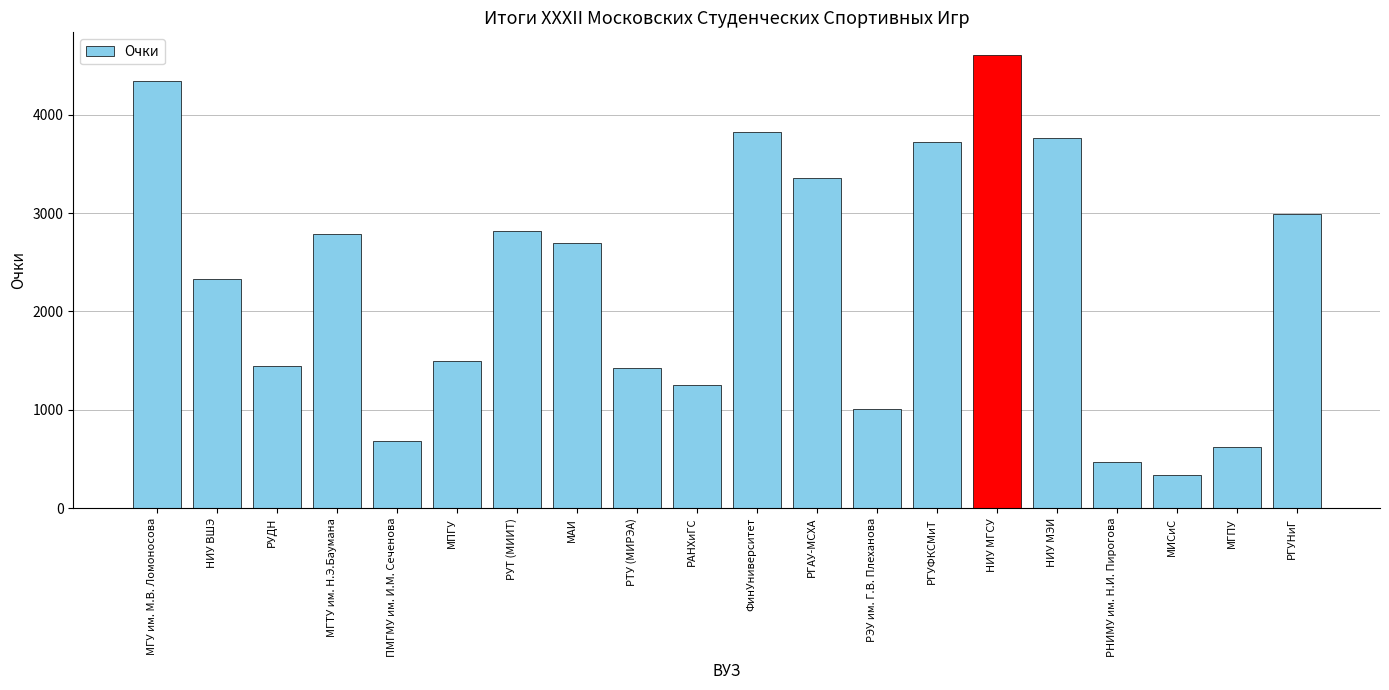

The value at РТУ (МИРЭА) is 1425.6. True or false?

True